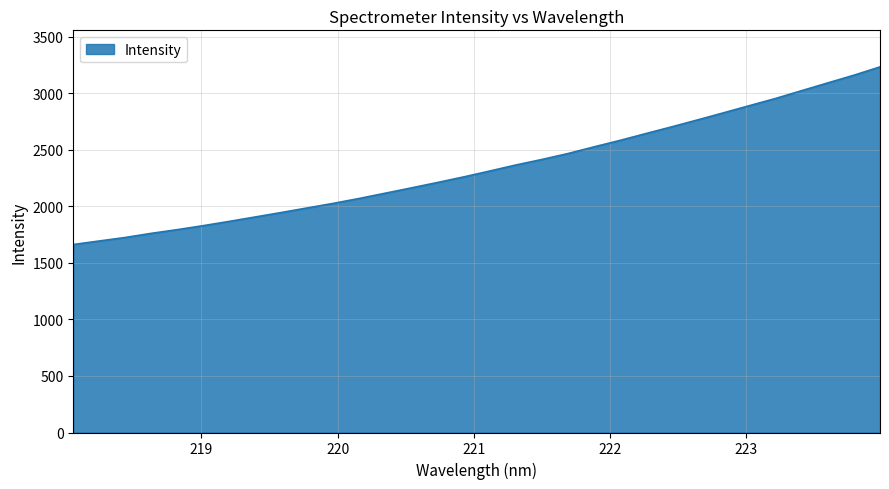

What is the difference between the maximum and minimum values?

1569.9